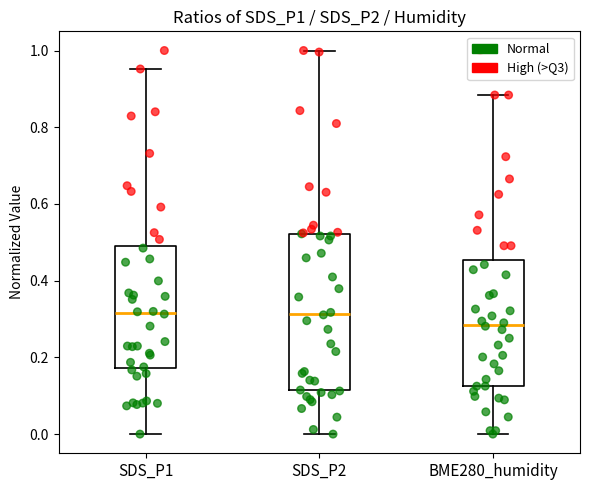

Which box is the tallest, from its lower edge to its upper edge?

SDS_P2